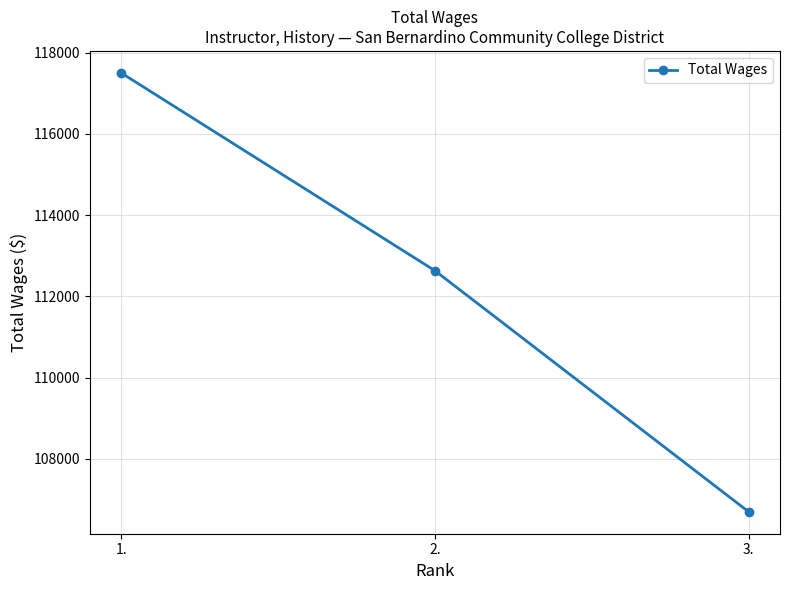

At which category does the chart reach its peak across all series?

1.